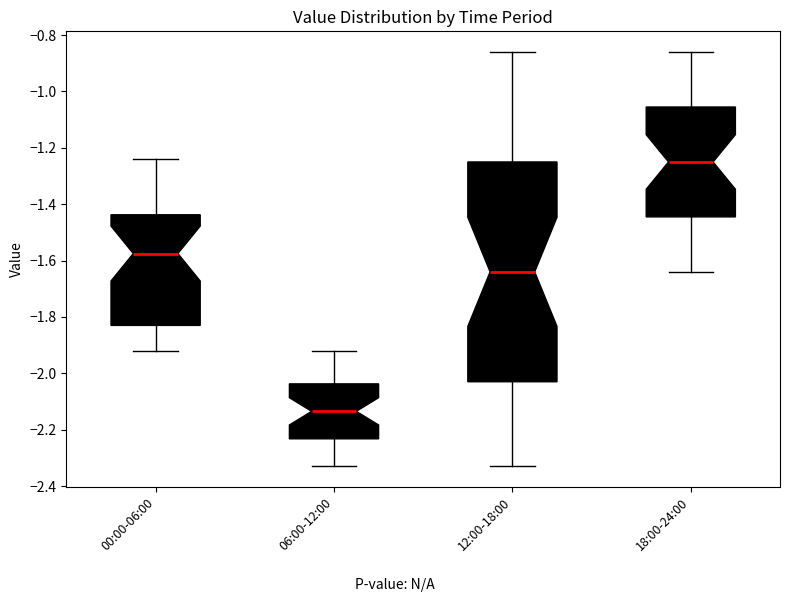

Which box has the highest median line?

18:00-24:00